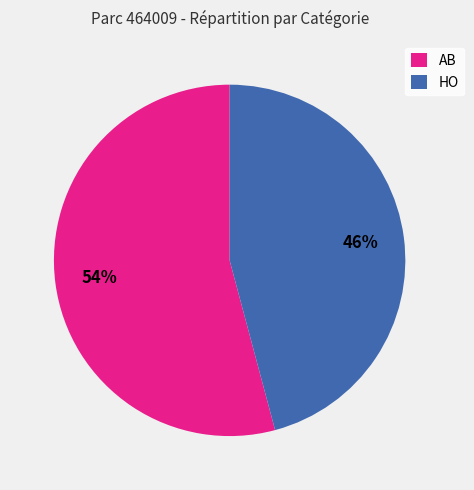

Is AB the majority of the pie?

Yes